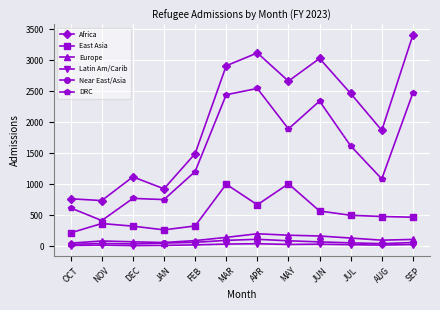

In DRC, how many points are higher than both neighbors (excluding endpoints)?

3